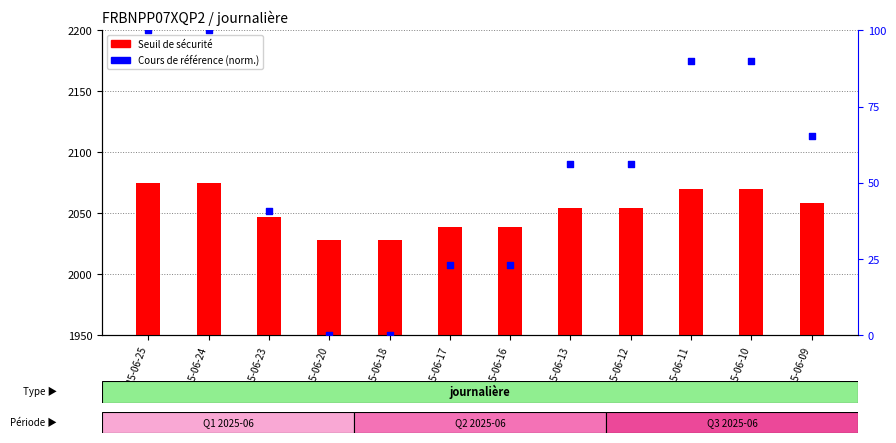

Which series reaches the minimum Y coordinate?

Cours de référence (normalisé)